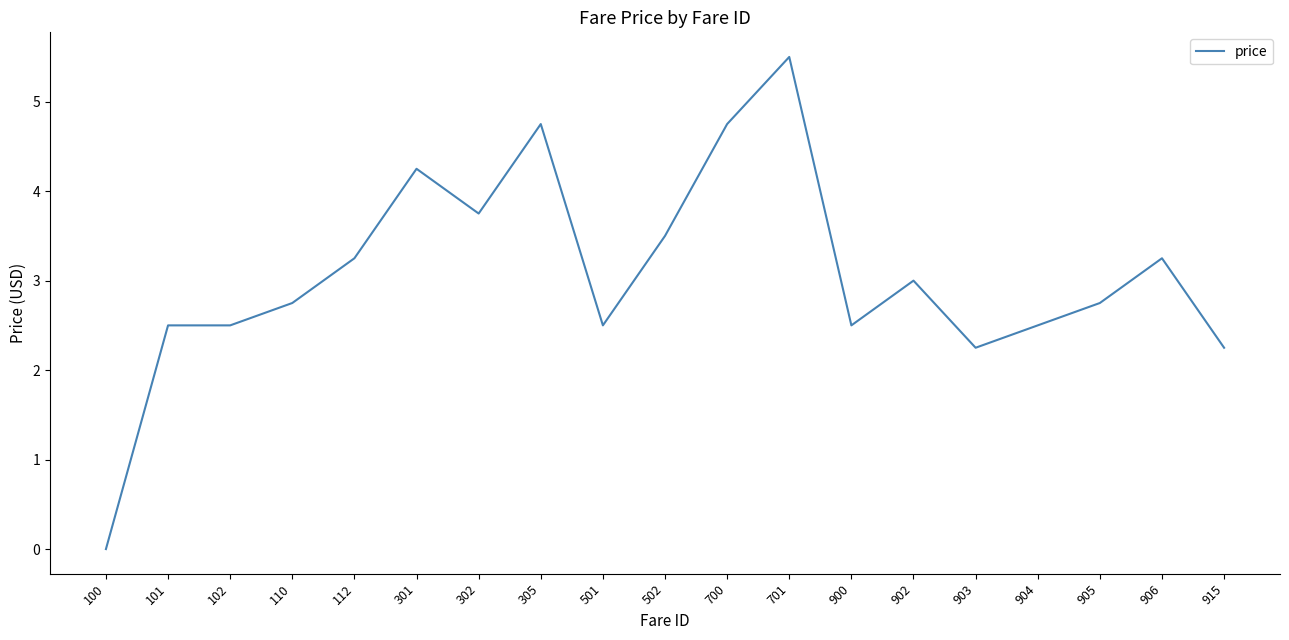

What is the approximate value at 904?

2.5